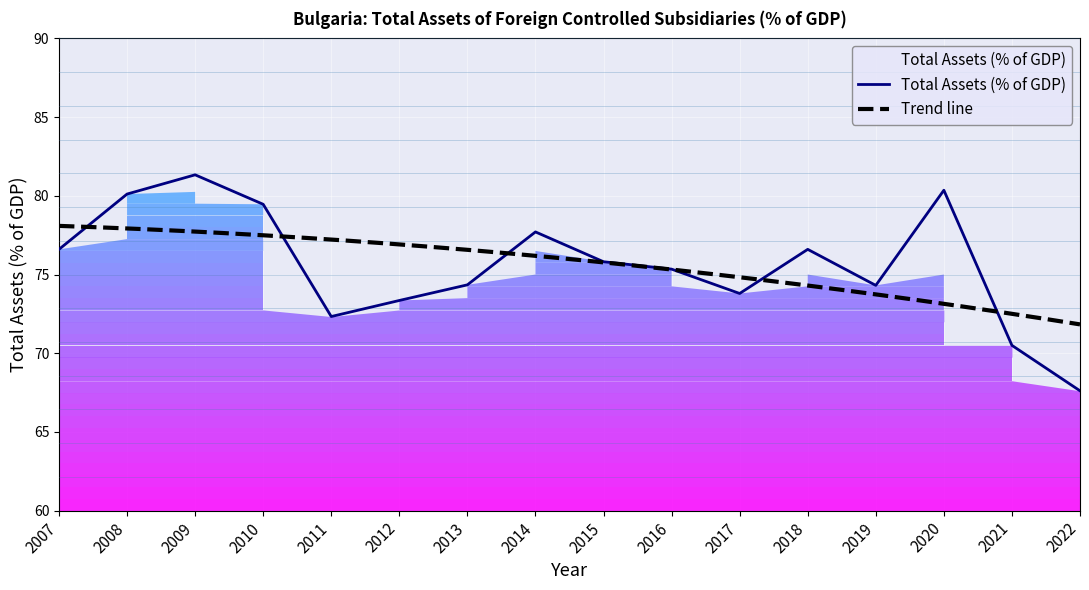

Which category has the lowest value across all series?

2022